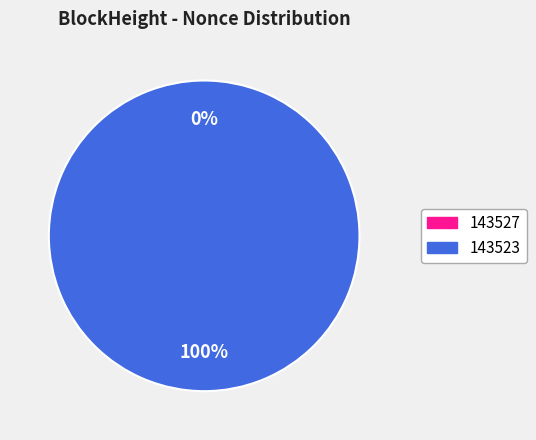

True or false: 143523 accounts for 100% of the total.

True